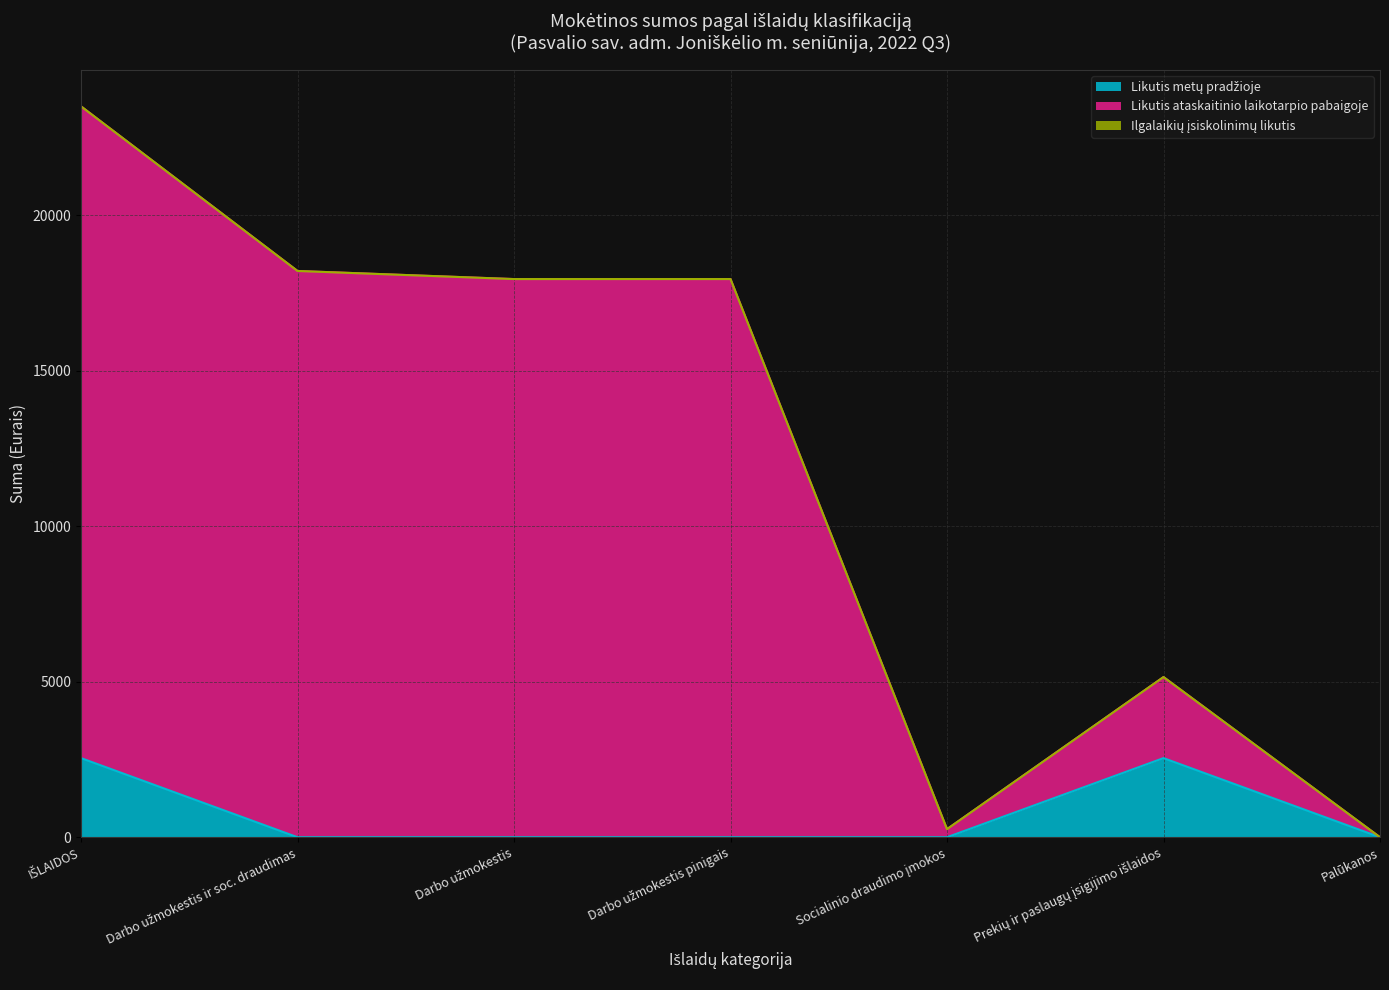

Is it true that Likutis metų pradžioje equals 1298.4 at IŠLAIDOS?

False